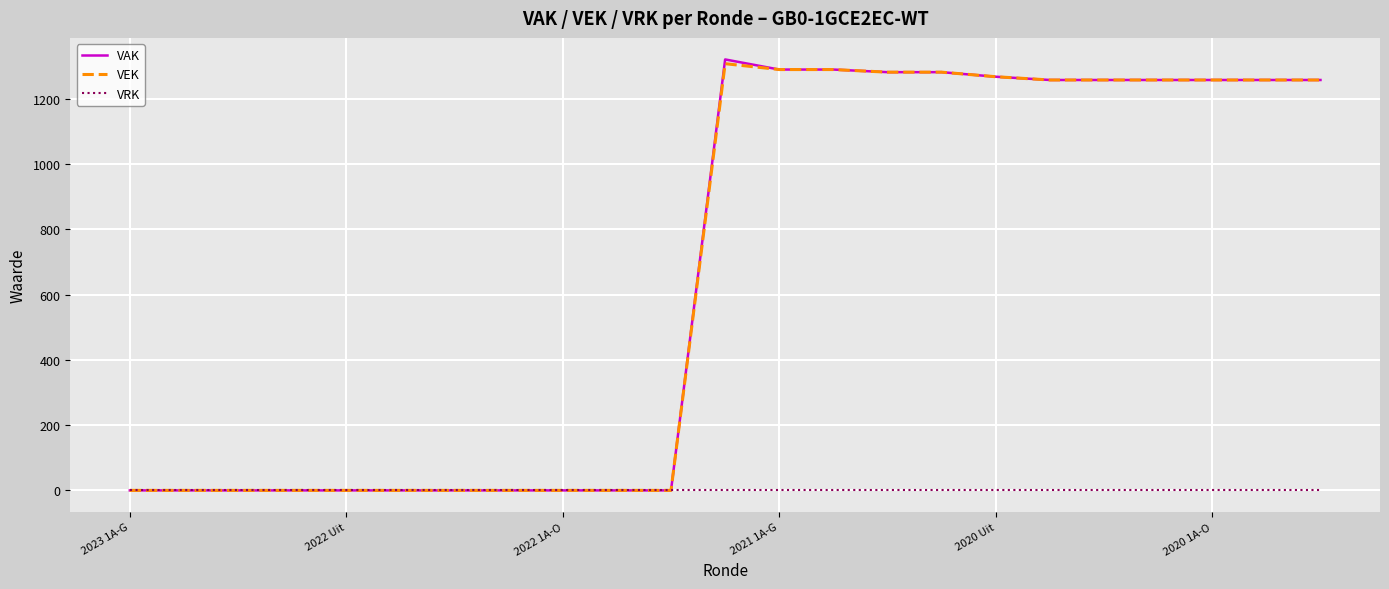

Which series has the widest spread of values?

VAK